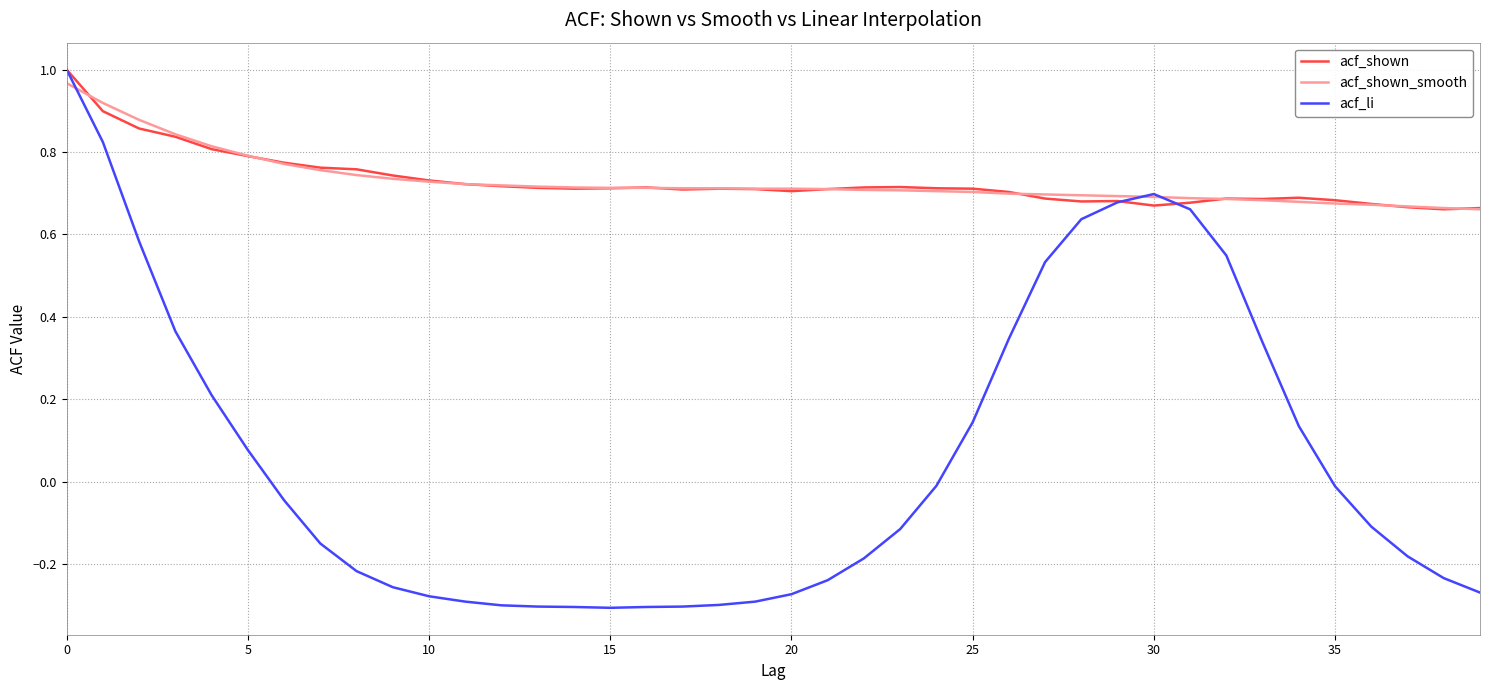

Which series has the largest range (max minus min)?

acf_li